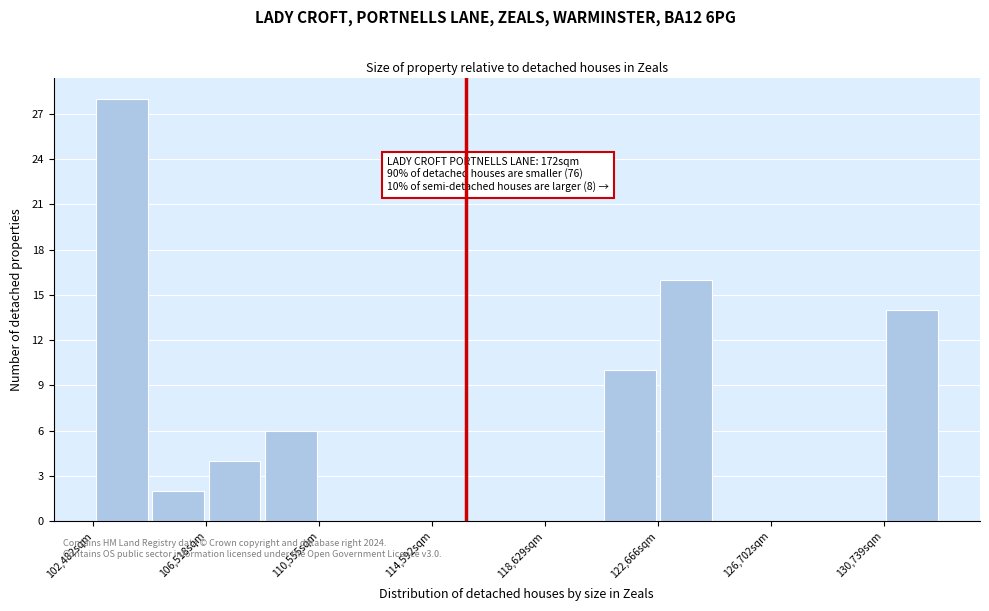

Over which range of the x-axis is the bar tallest?

102500 to 104500